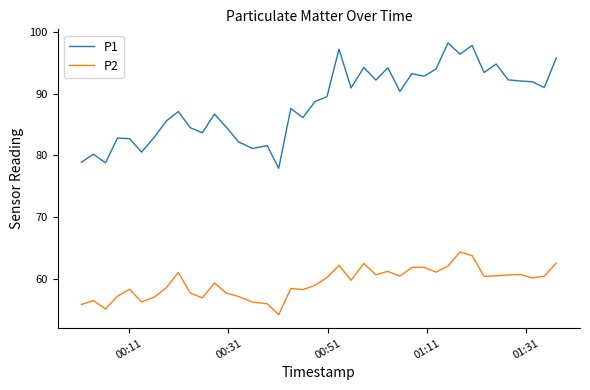

Which series has the widest spread of values?

P1